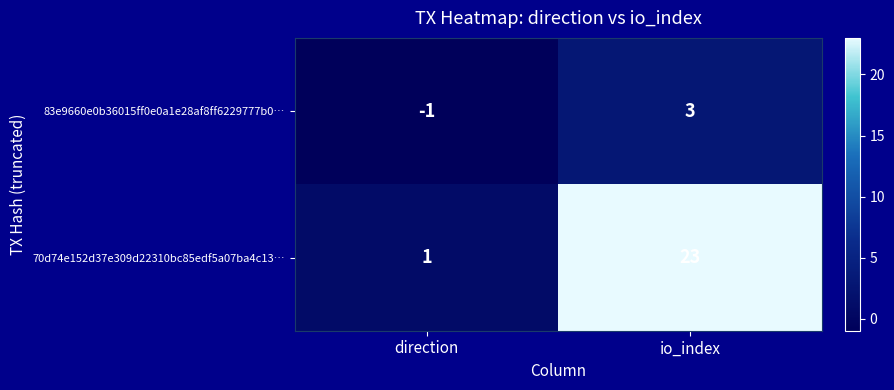

At which category is the sum across all series the highest?

io_index